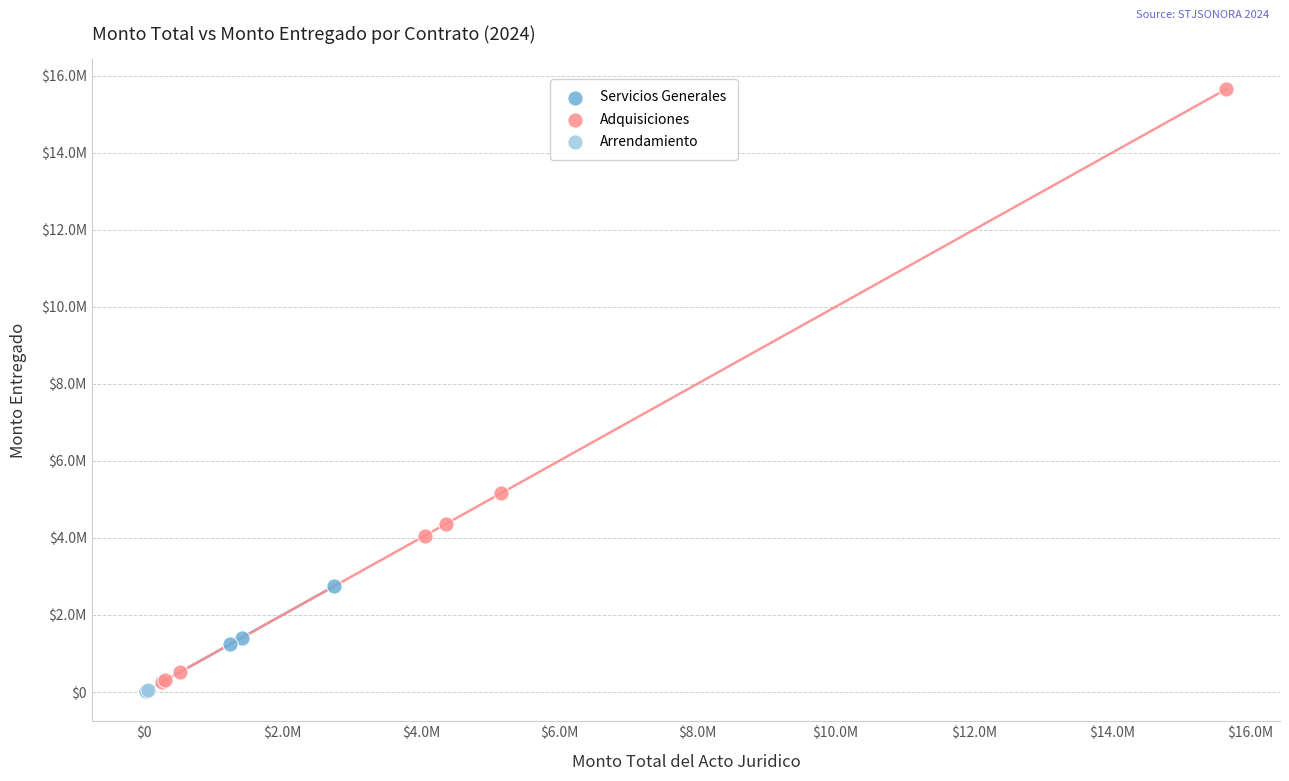

What are all the series names shown in the legend?

Servicios Generales, Adquisiciones, Arrendamiento